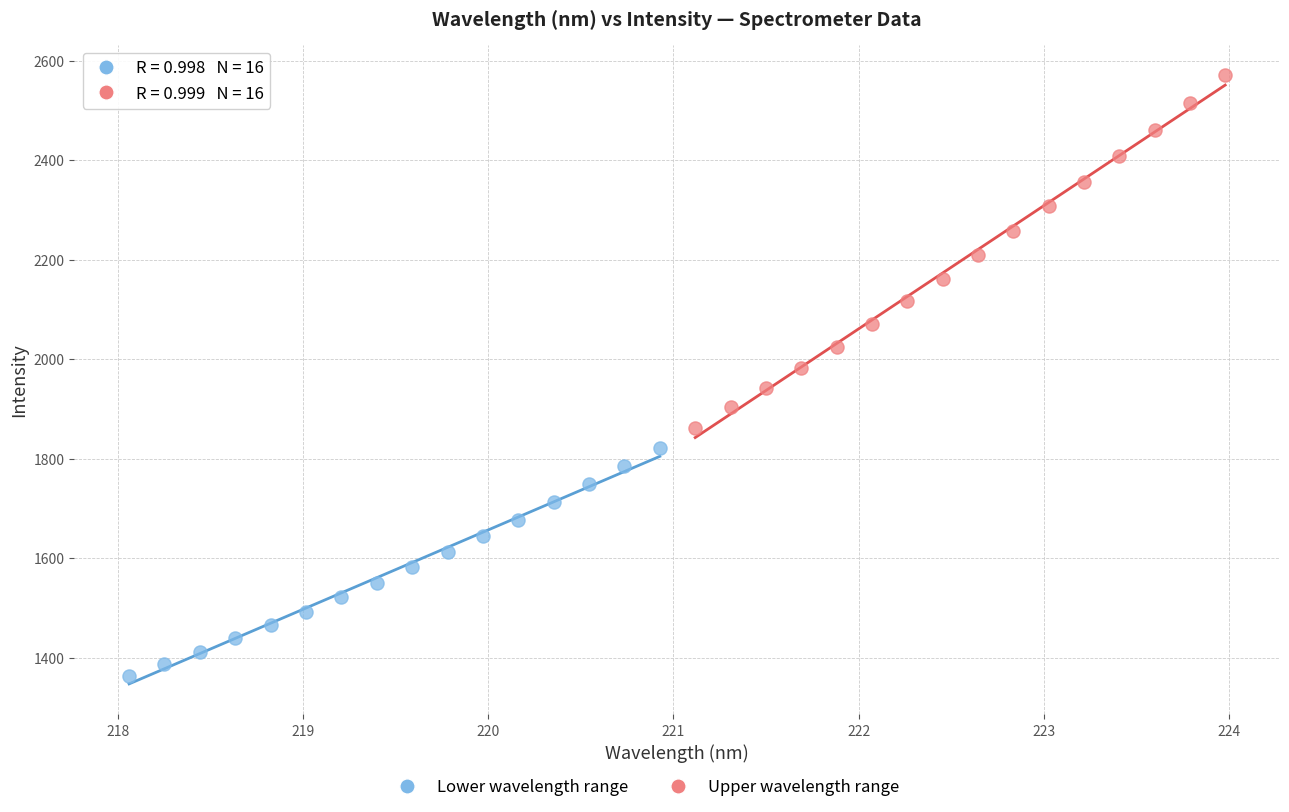

Which series has the largest Y range (max minus min)?

Upper wavelength range